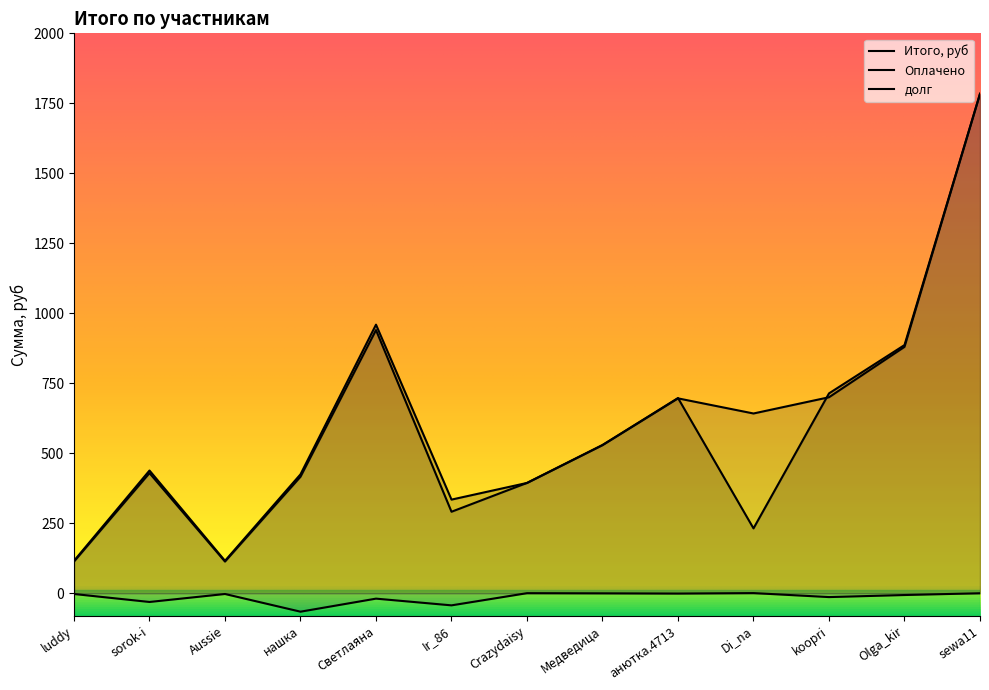

Reading left to right, what are all the values shown in this chart?

Итого, руб: 115.8	438.3	115.8	424.7	959.4	334.4	393.9	529.4	697.2	231.6	713.8	886.5	1784.2
Оплачено: 113.0	429.0	113.0	416.0	940.0	291.0	394.0	529.0	696.0	642.0	700.0	880.0	1784.0
долг: -2.8	-31.3	-2.8	-66.0	-19.4	-43.4	0.1	-0.4	-1.2	0.4	-13.8	-6.5	-0.2